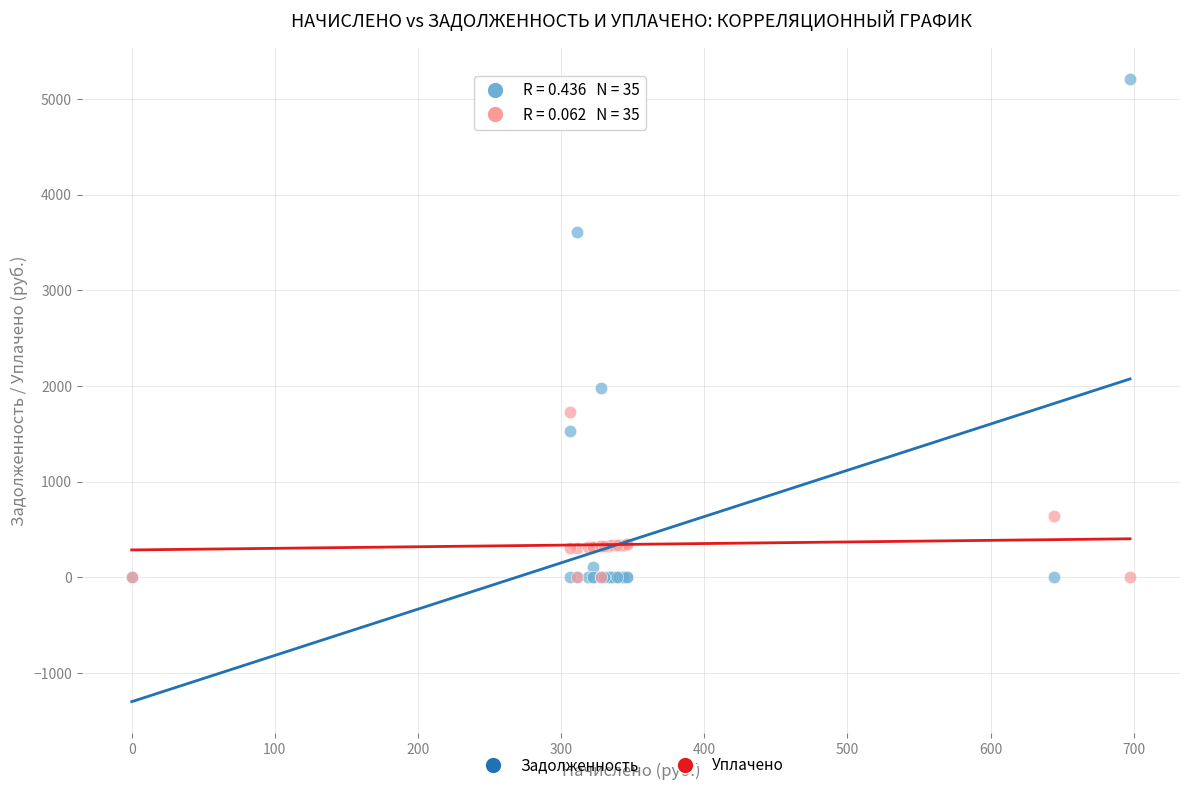

In the Уплачено series, what Y value is closest to 867?

644.6